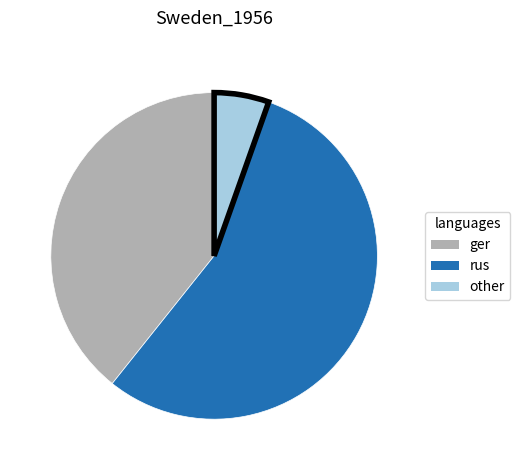

Is there any slice that represents more than half of the pie?

Yes